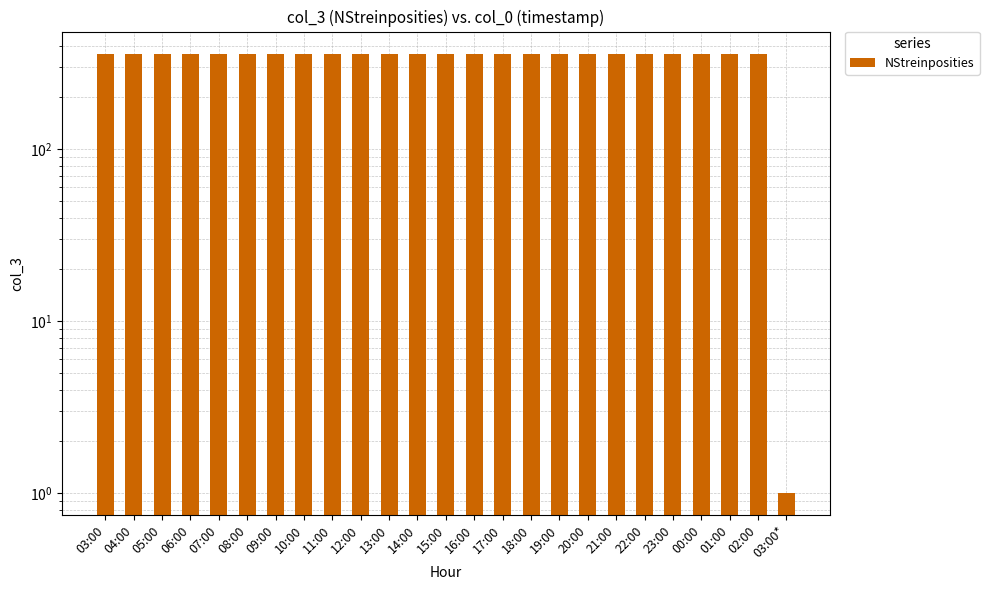

What is the label of the 5th bar from the right?

23:00